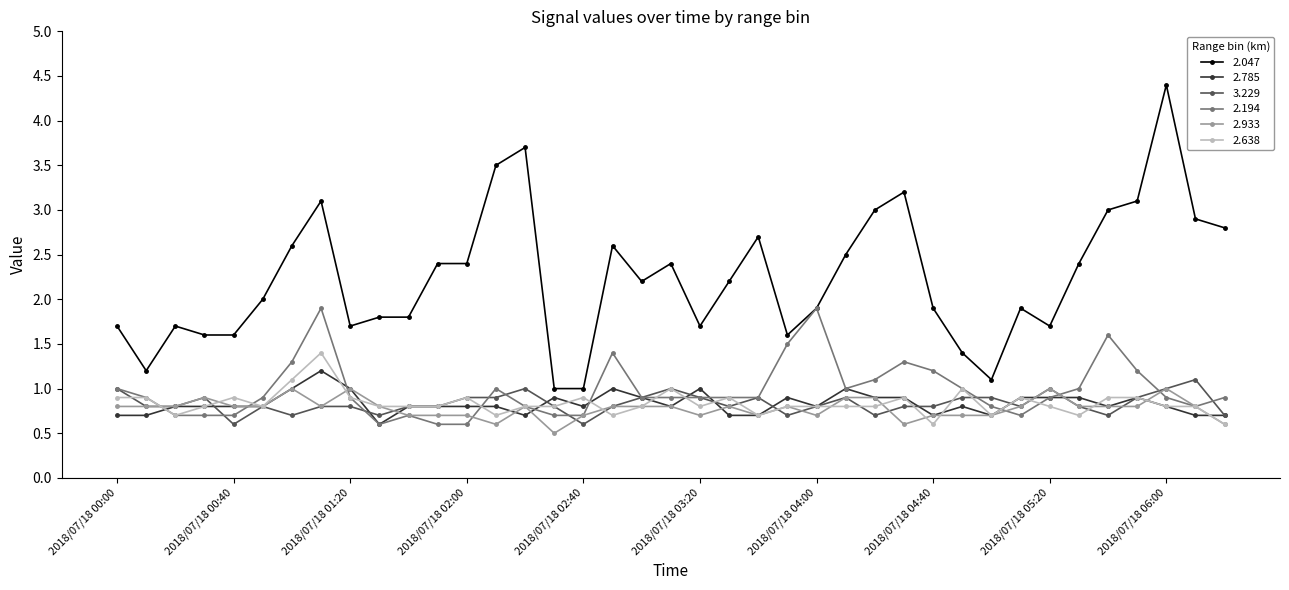

Which series has the largest total across all categories?

2.047